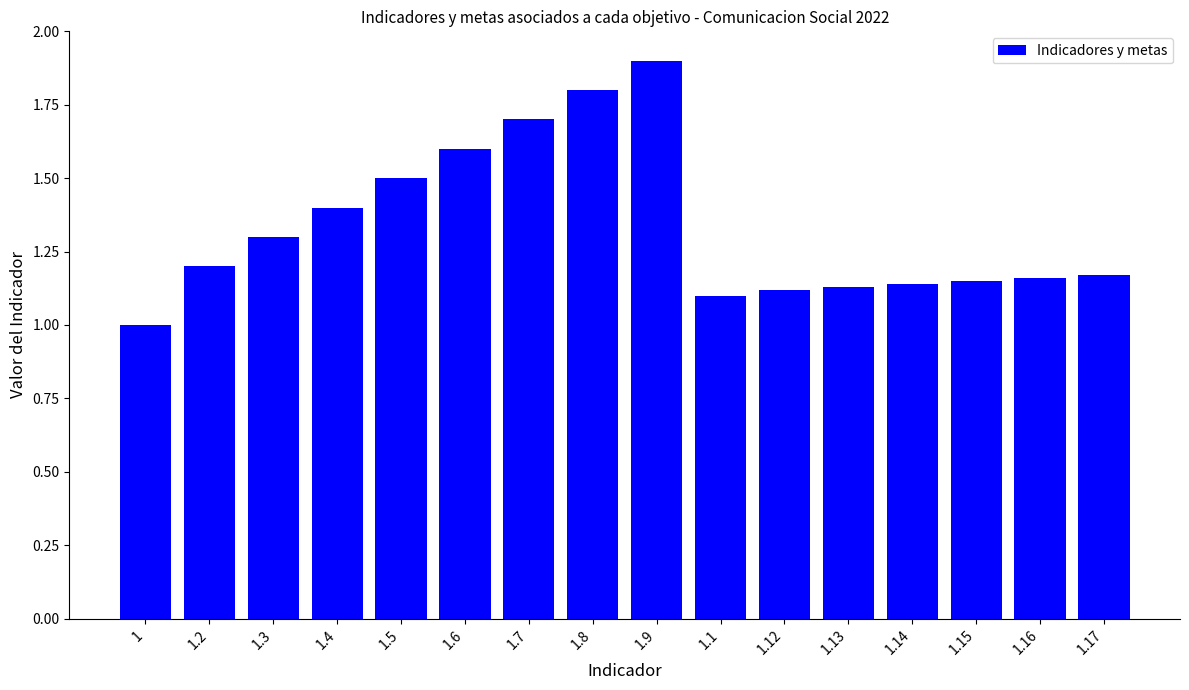

True or false: the data shows 2.6 at 1.5.

False